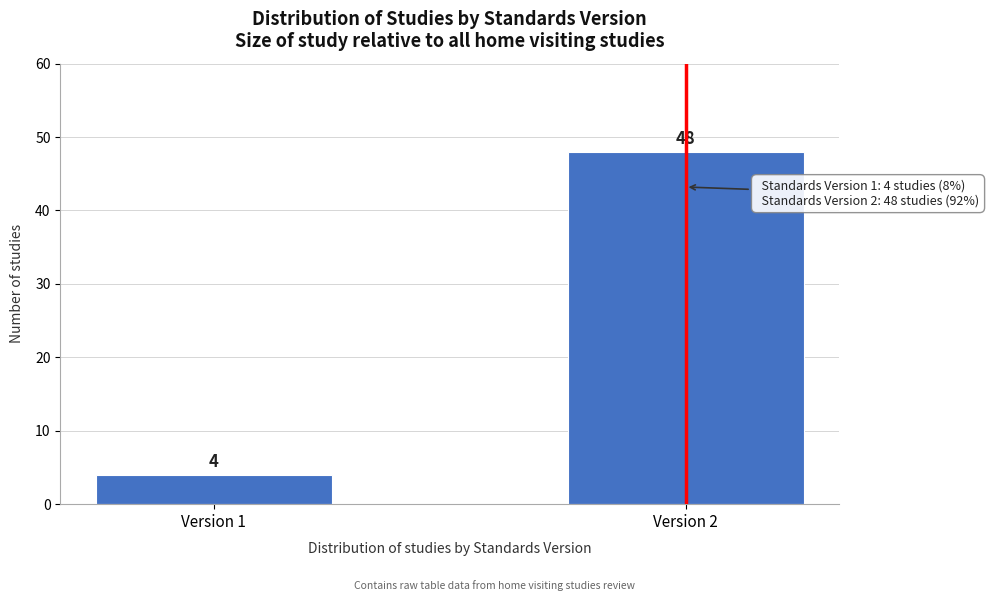

Reading left to right, extract all data points from this chart.

Version 1=4	Version 2=48